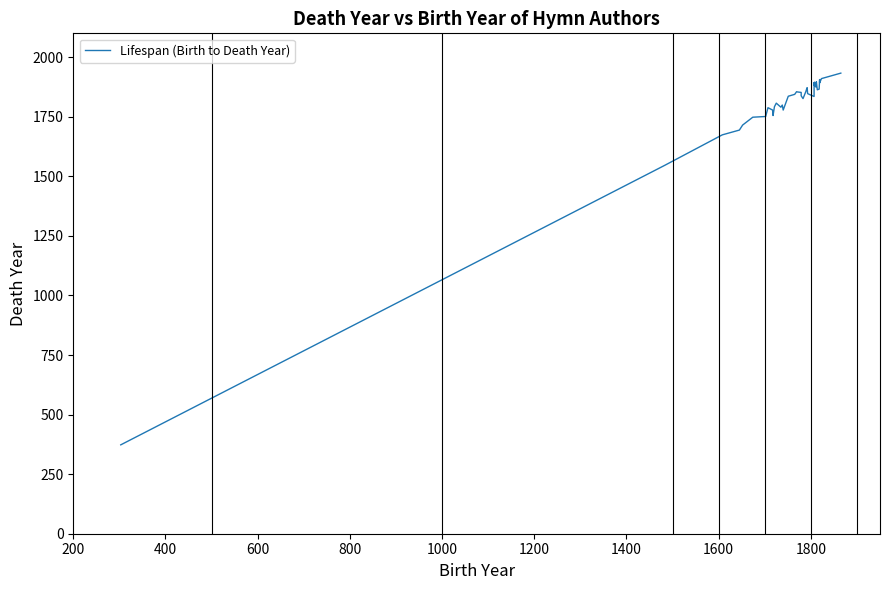

Reading right to left, transcribe all the data shown in this chart.

1933	1910	1892	1906	1866	1863	1897	1875	1876	1895	1882	1892	1835	1847	1872	1867	1855	1826	1838	1852	1854	1855	1844	1836	1778	1799	1790	1807	1792	1755	1778	1788	1751	1748	1715	1694	1674	1546	373